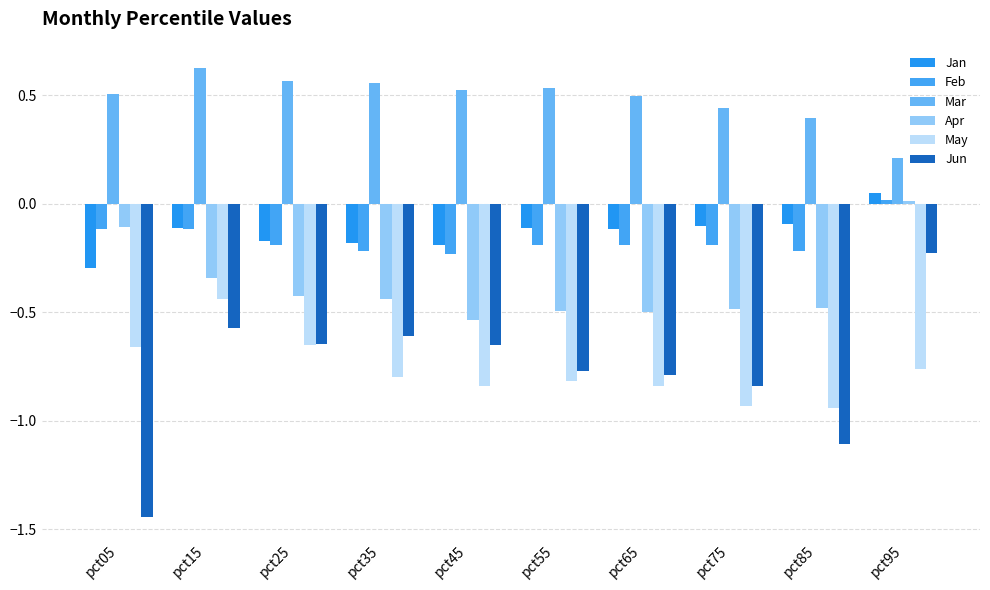

Rank the series by their maximum value, from lowest to highest.

May, Jun, Apr, Feb, Jan, Mar